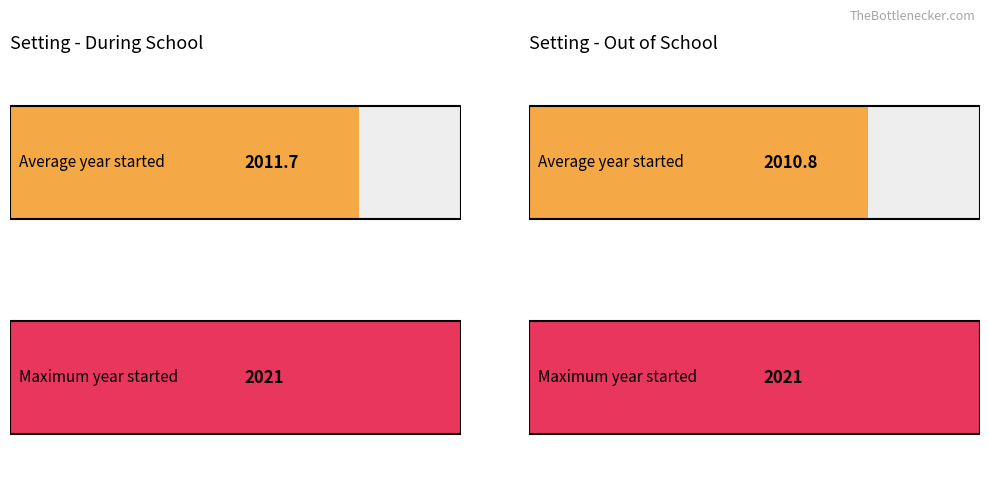

Is it true that During School equals 2021 at 13?

True